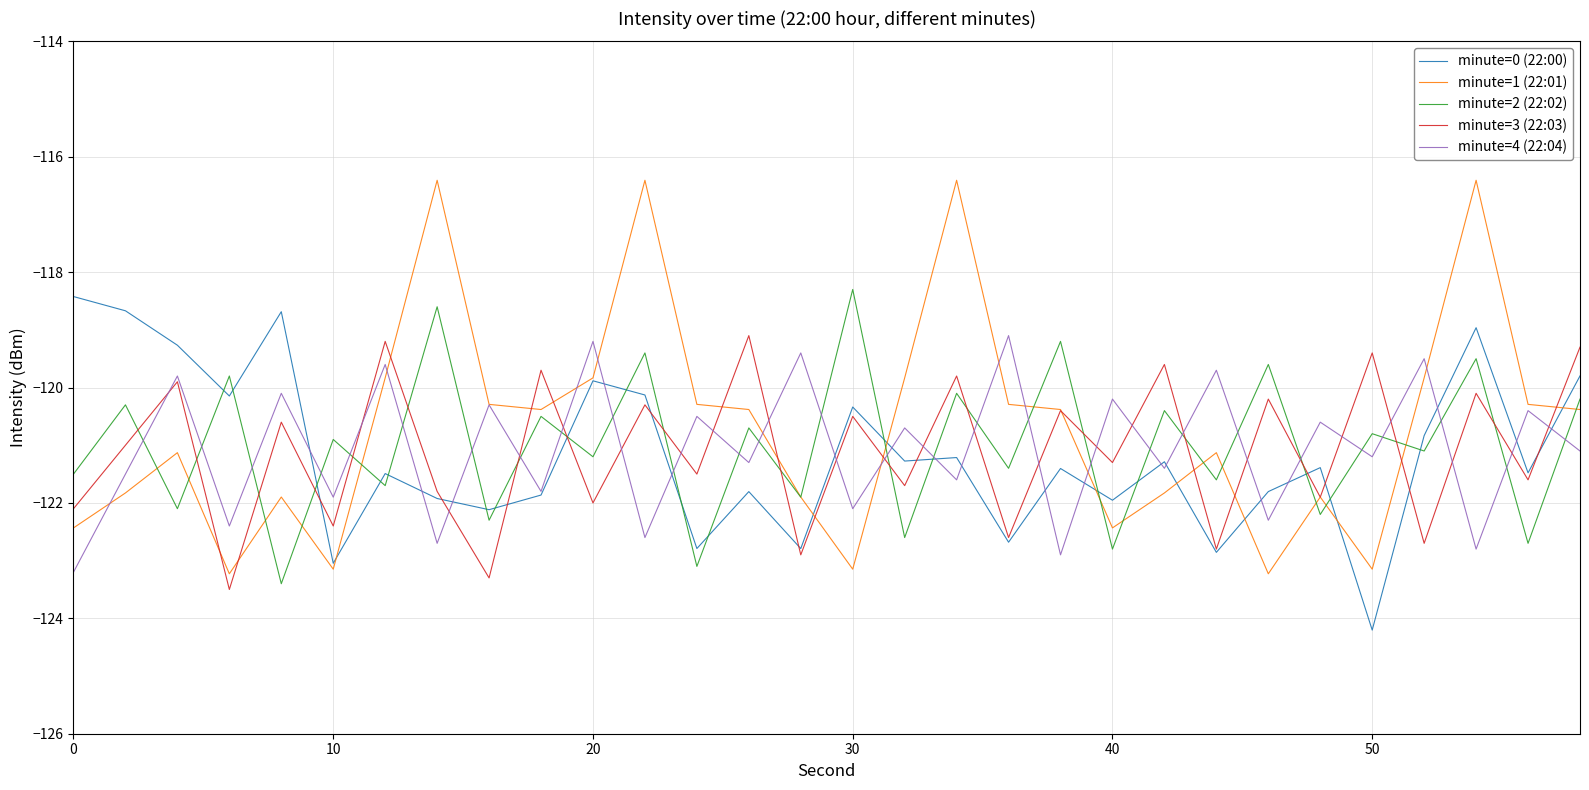

Which series has the largest range (max minus min)?

minute=1 (22:01)